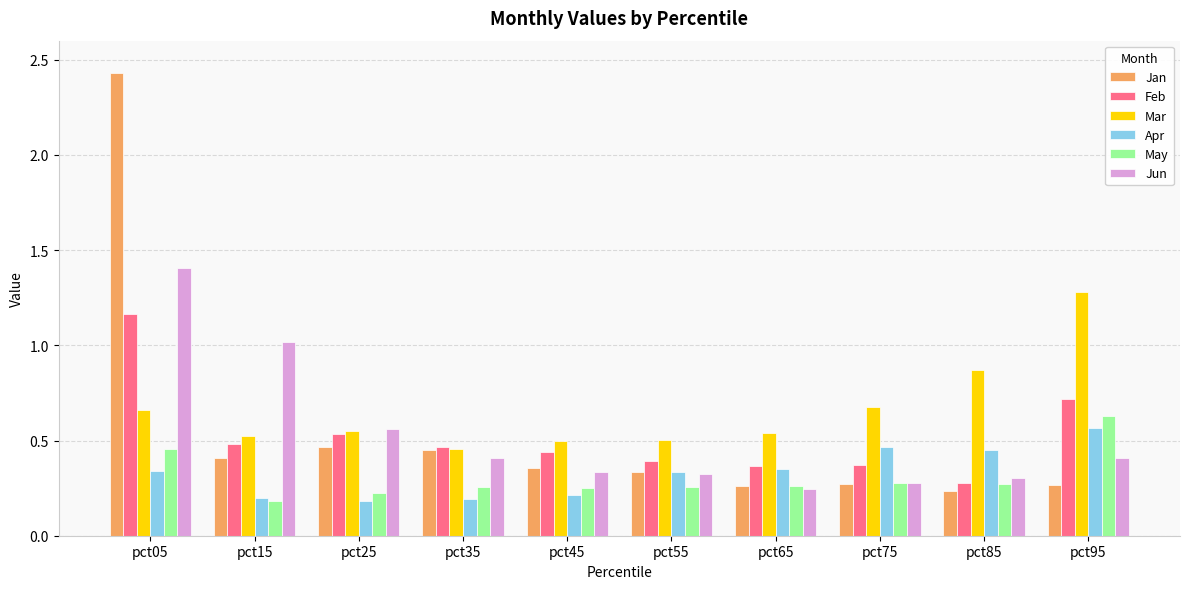

Count the number of categories in the chart.

10